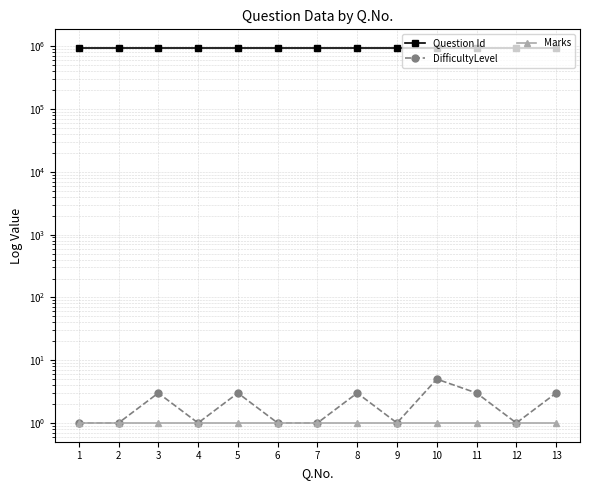

At 1, list the series in order from largest to smallest.

Question Id, DifficultyLevel, Marks